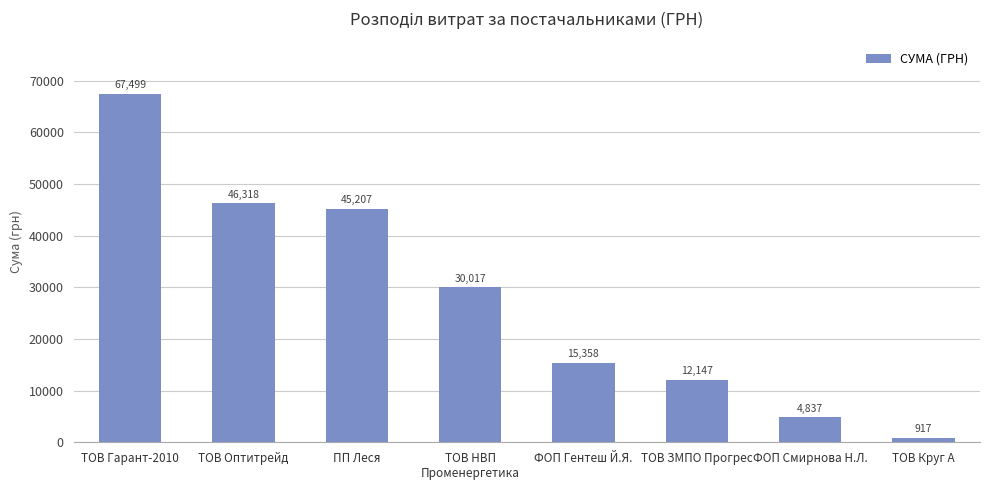

At which category does the chart reach its minimum across all series?

ТОВ Круг А